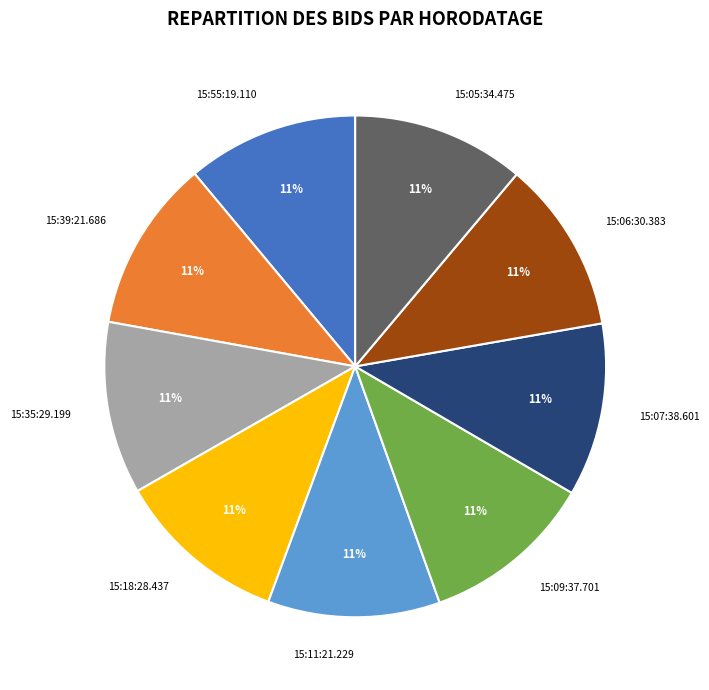

Does 15:09:37.701 account for over 50% of the chart?

No